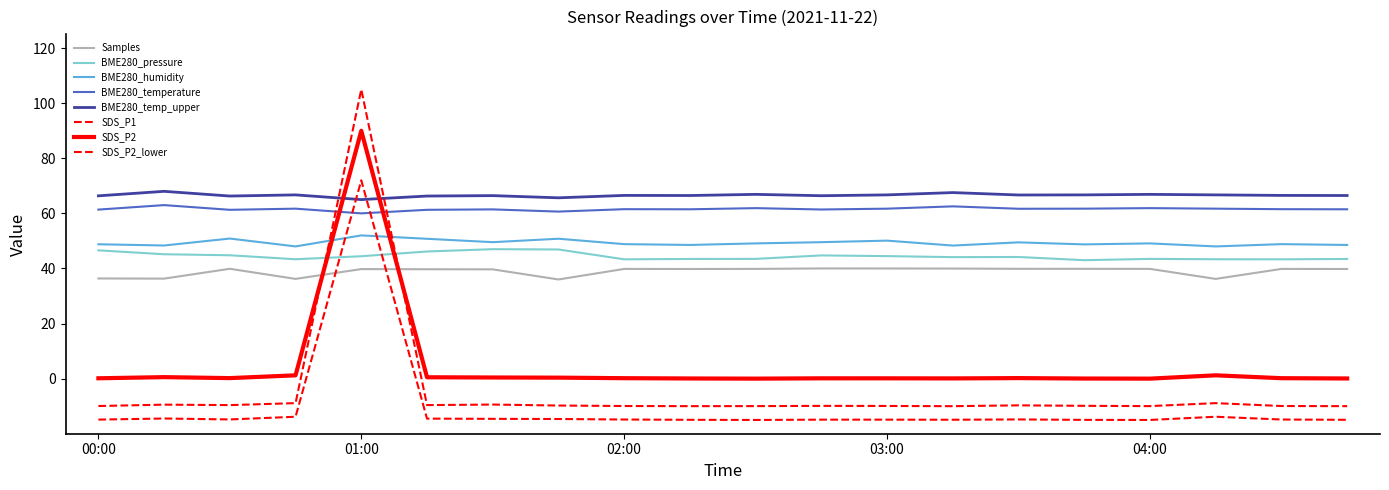

How many lines are shown in the chart?

8